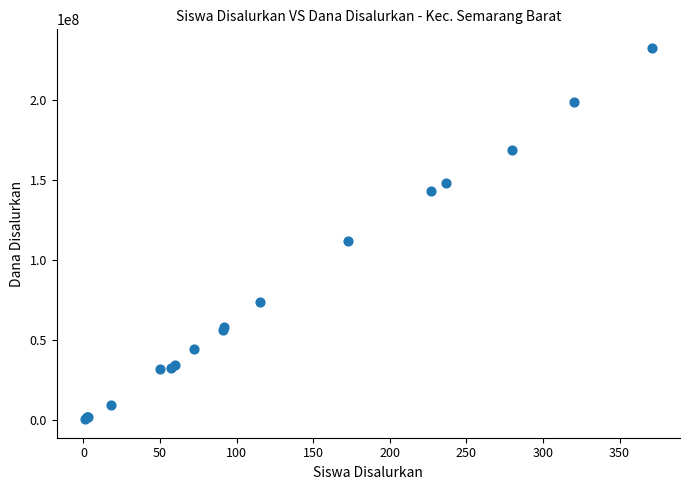

What Y value in the scatter plot is closest to 116437500?

111750000